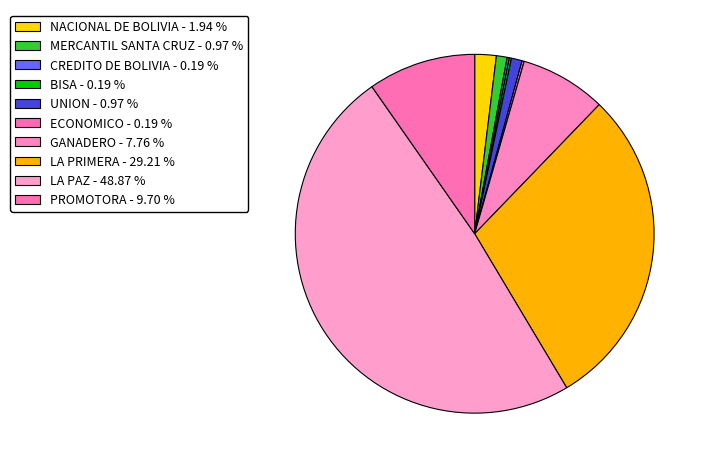

How many segments does this pie chart have?

10